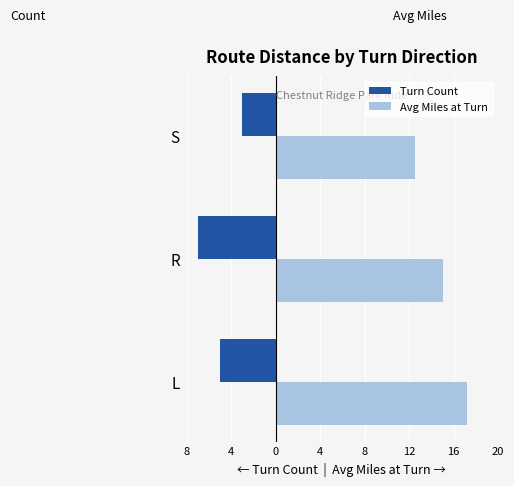

What is the minimum value shown in the chart?

-7.0